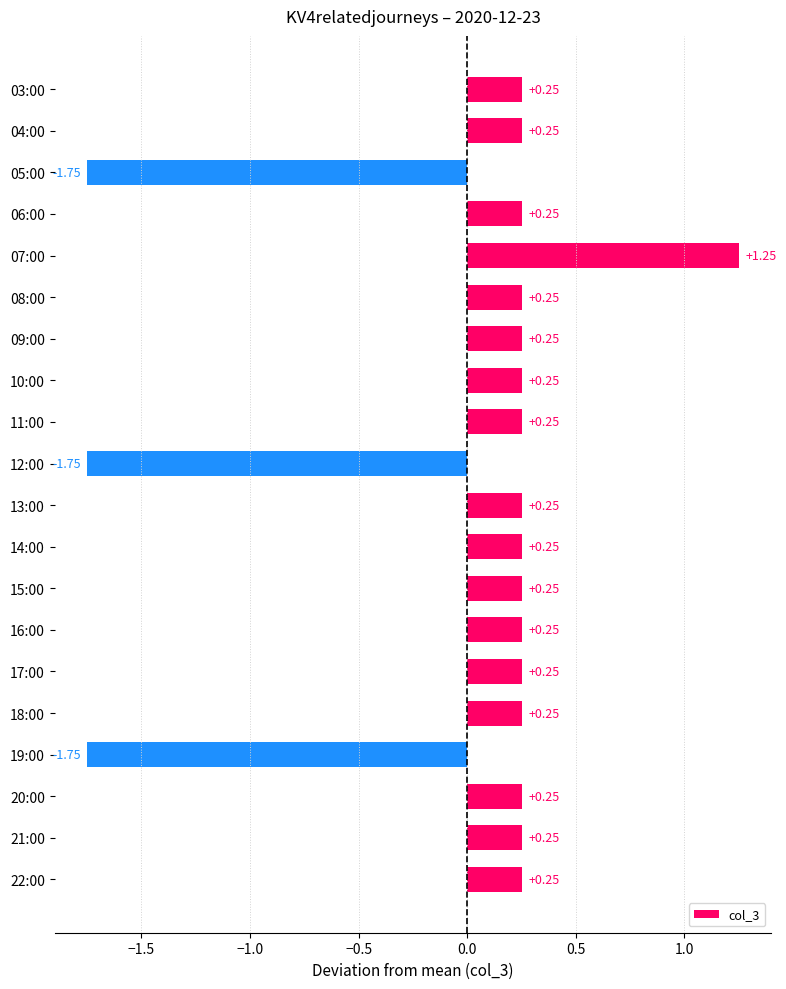

What is the difference between the maximum and minimum values?

3.0